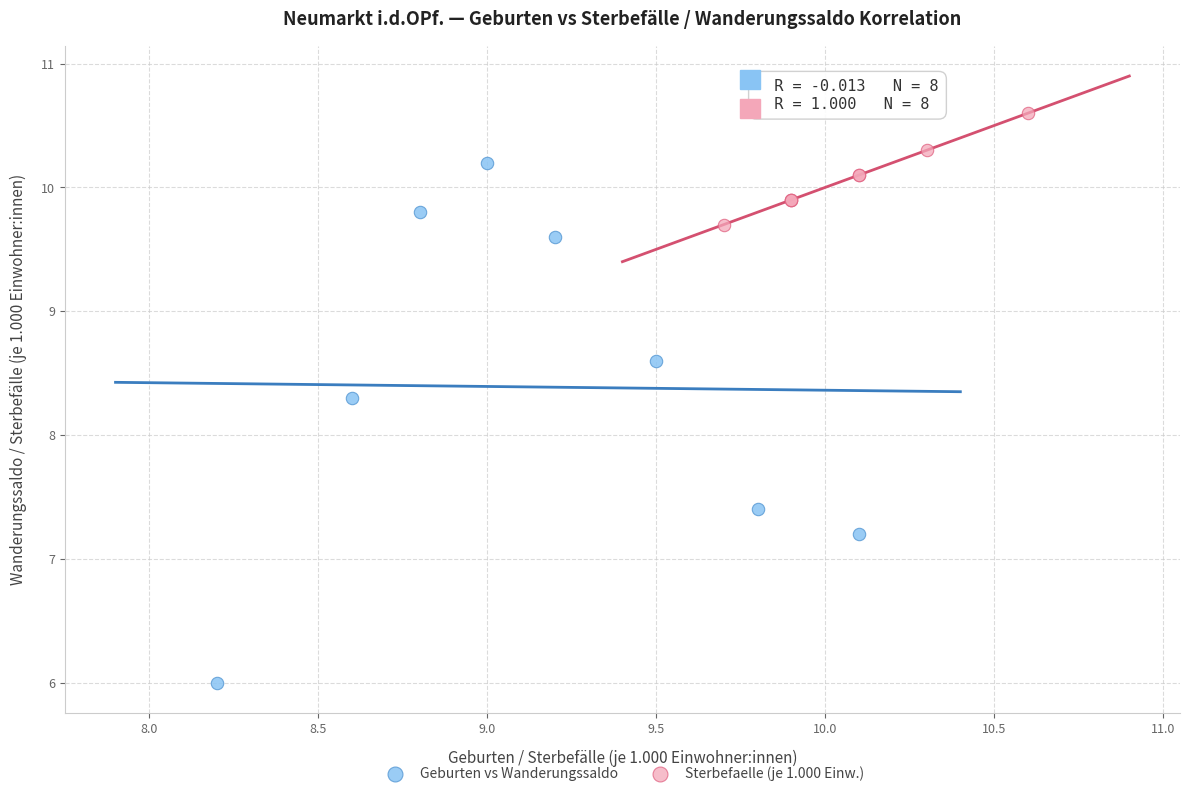

What are all the series names shown in the legend?

Geburten vs Wanderungssaldo, Sterbefaelle (je 1.000 Einw.)